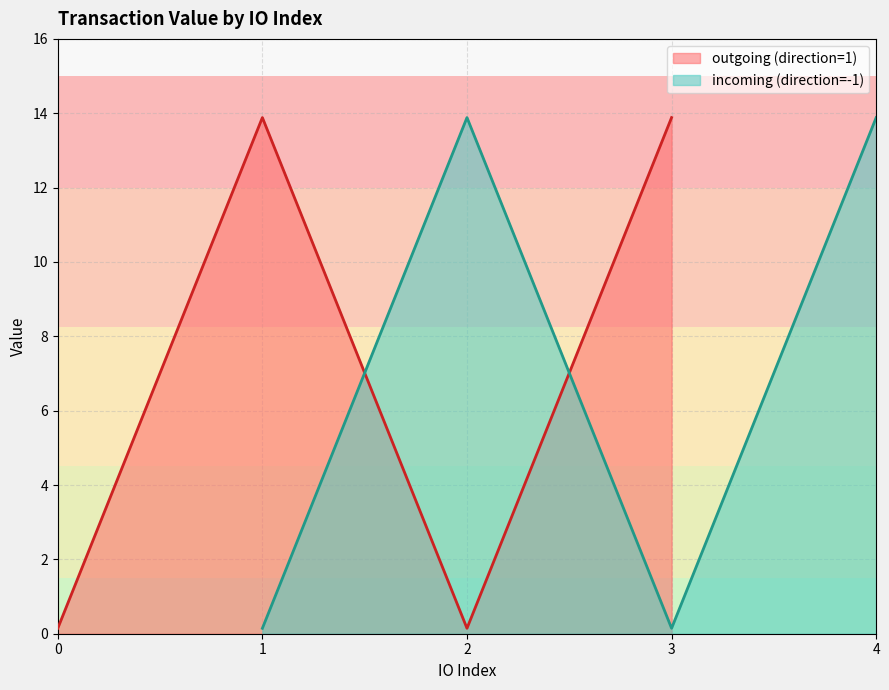

At how many categories does at least one series exceed 13?

4